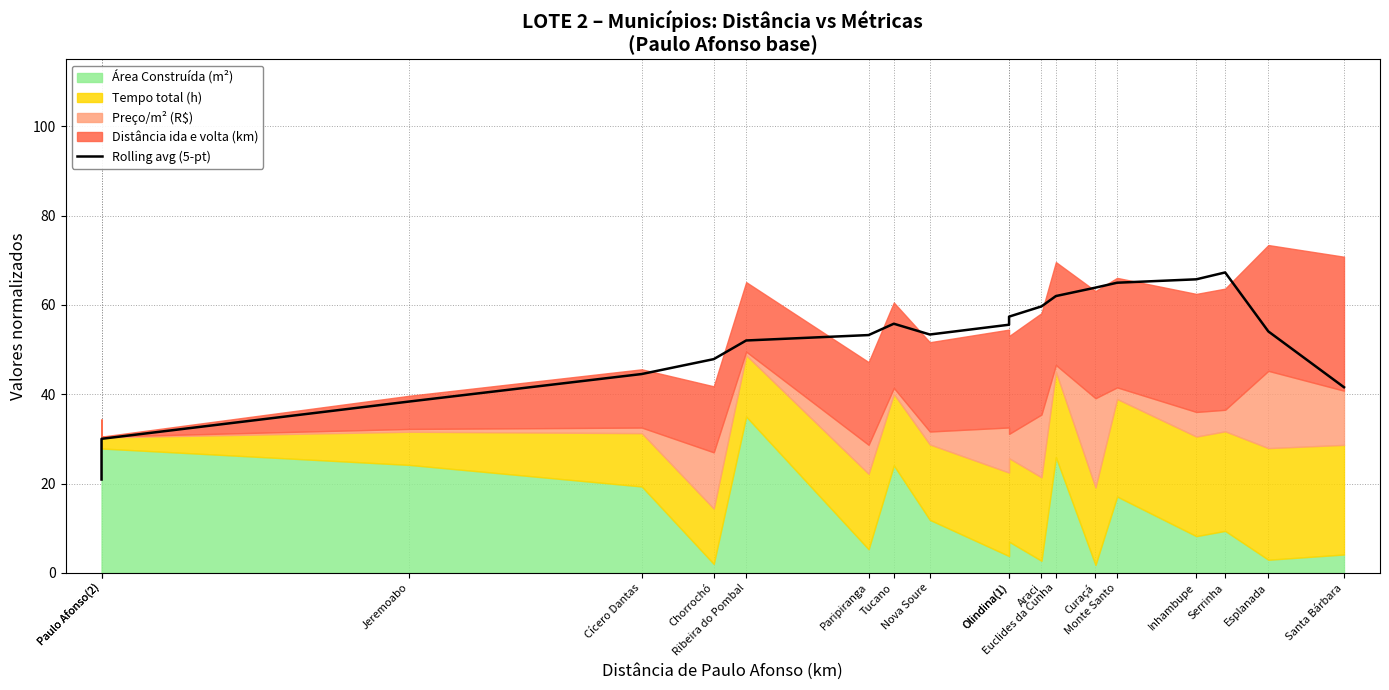

The value at Cícero Dantas is 79.9. True or false?

False